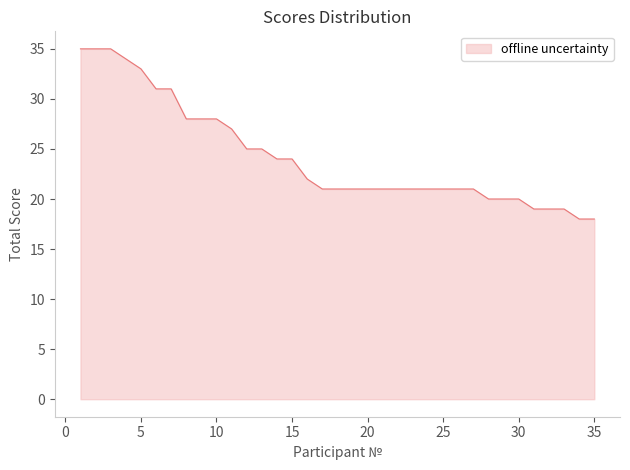

What is the difference between the maximum and minimum values?

17